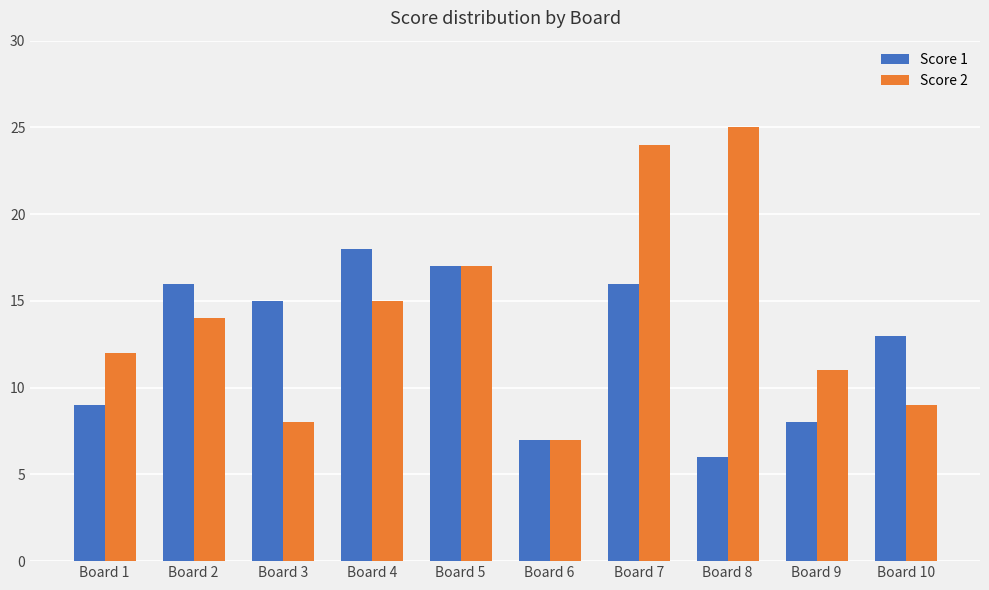

Which series has the largest range (max minus min)?

Score 2